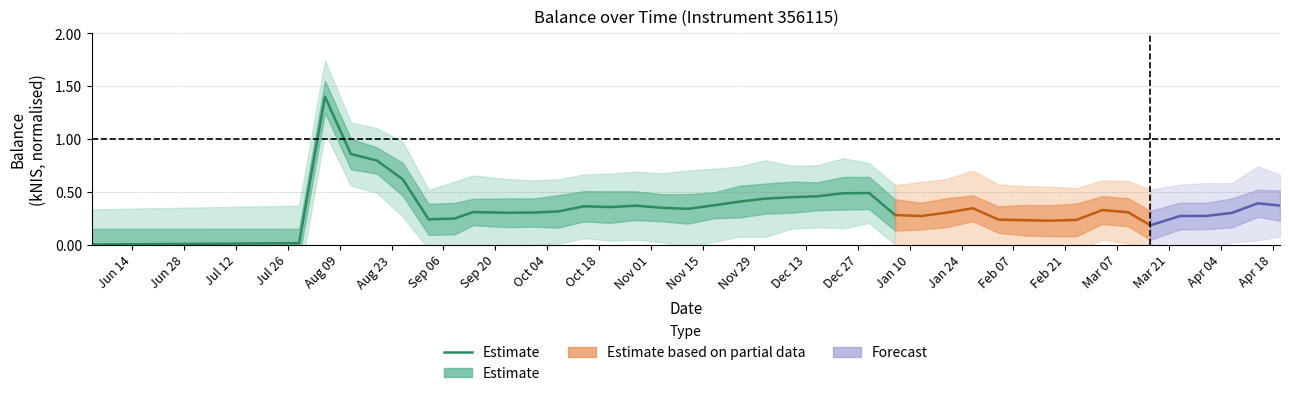

Is this an area chart (filled region under the line)?

No